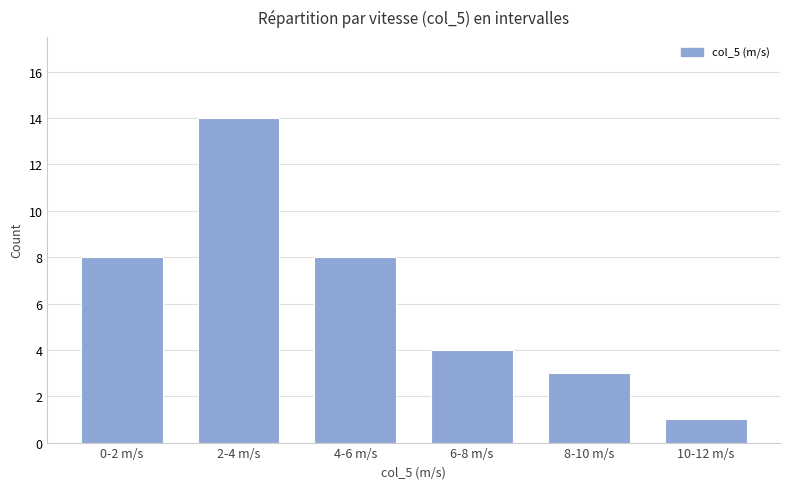

What is the maximum value shown in the chart?

14